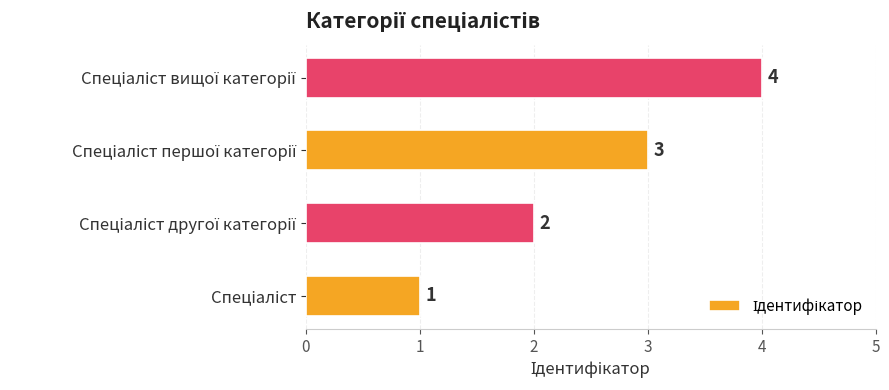

How many values are between 2 and 4?

3